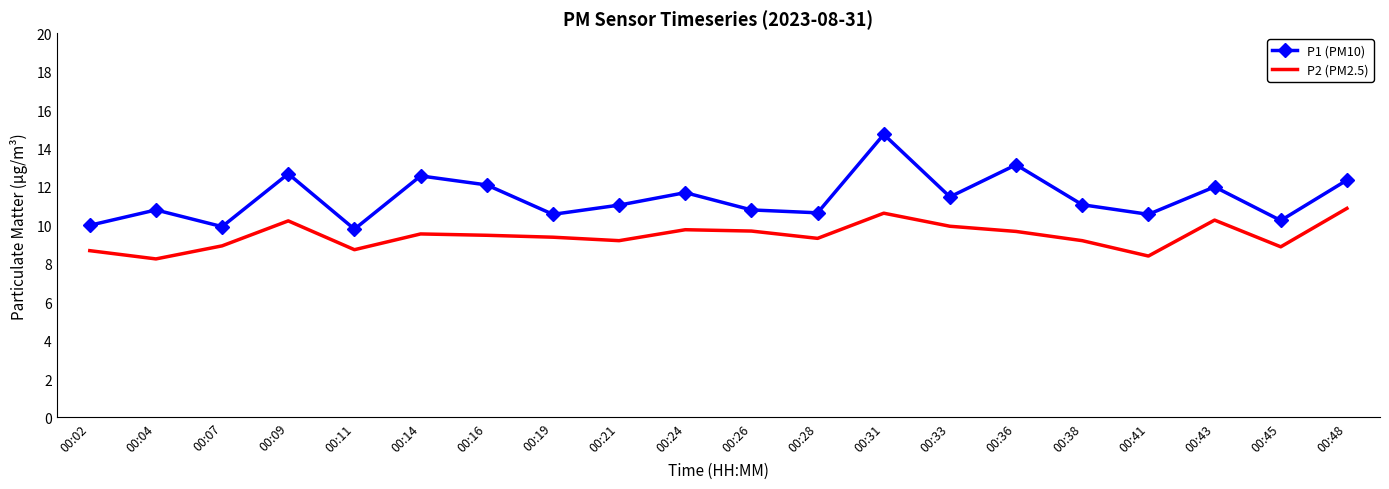

At 00:07, list the series in order from largest to smallest.

P1 (PM10), P2 (PM2.5)